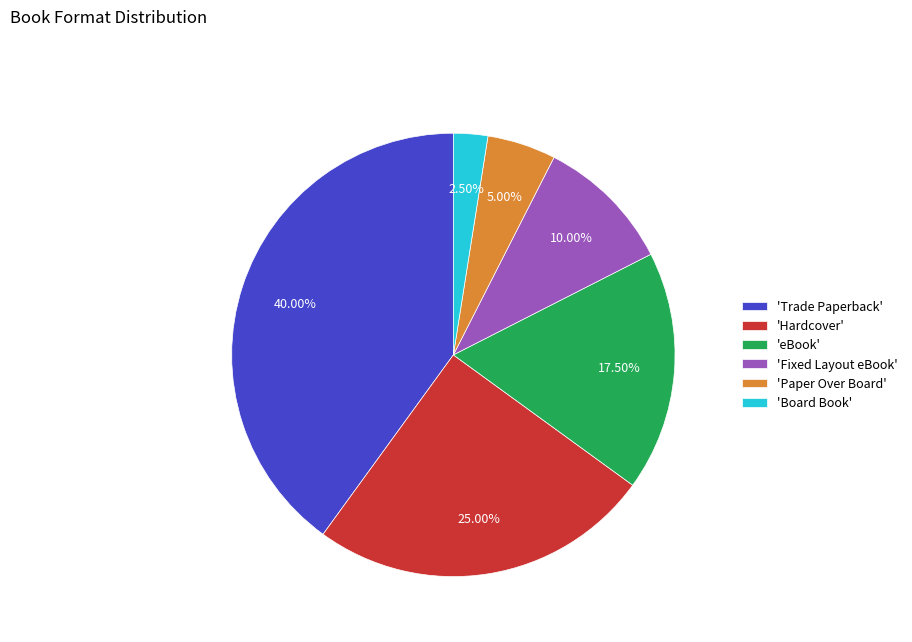

Combined, do 'Hardcover' and 'Trade Paperback' account for over 50%?

Yes